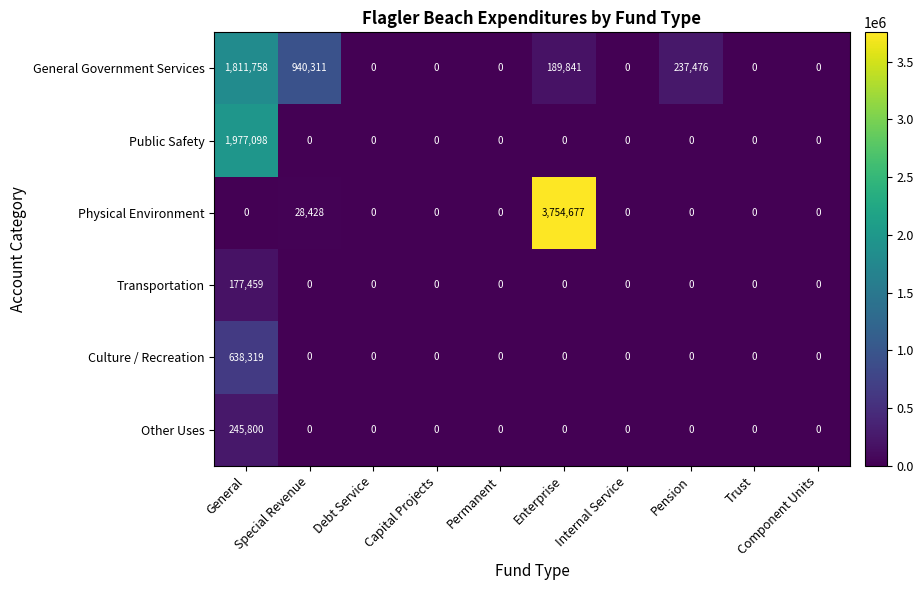

What is the difference between the second highest and second lowest values in the Physical Environment series?

28428